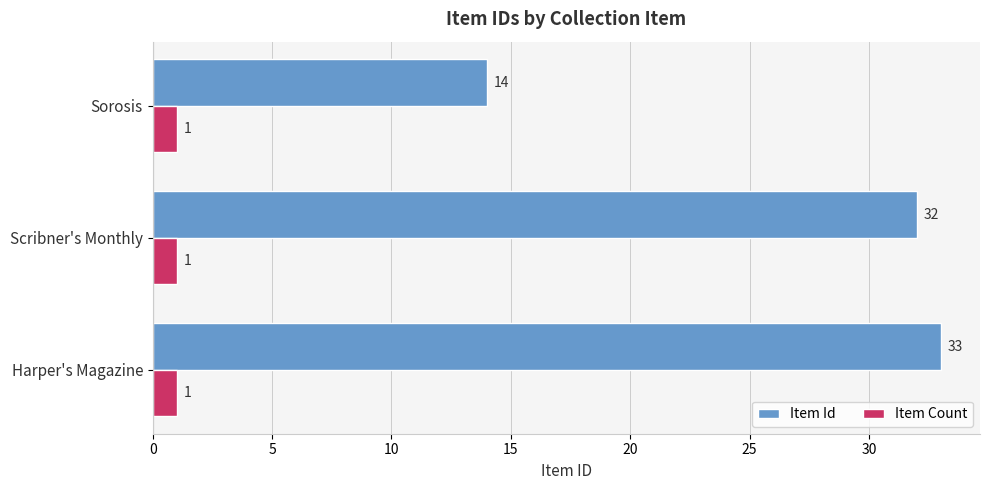

List the labels in order of Item Id value, smallest first.

Sorosis, Scribner's Monthly, Harper's Magazine